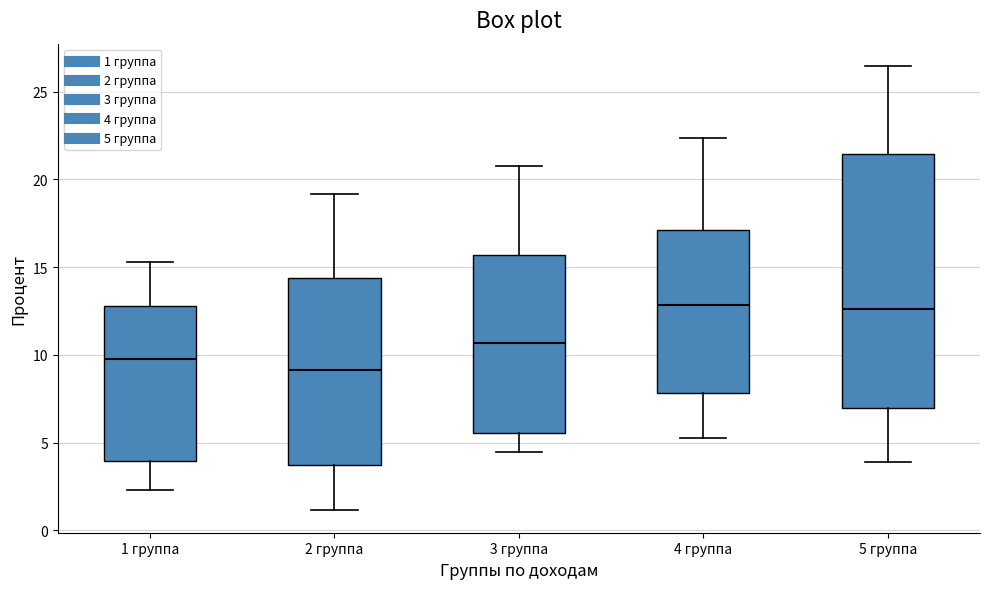

Where is the upper edge of the box for 5 группа on the y-axis? The values are not printed on the chart, so give them approximately, as read against the axis.

21.5